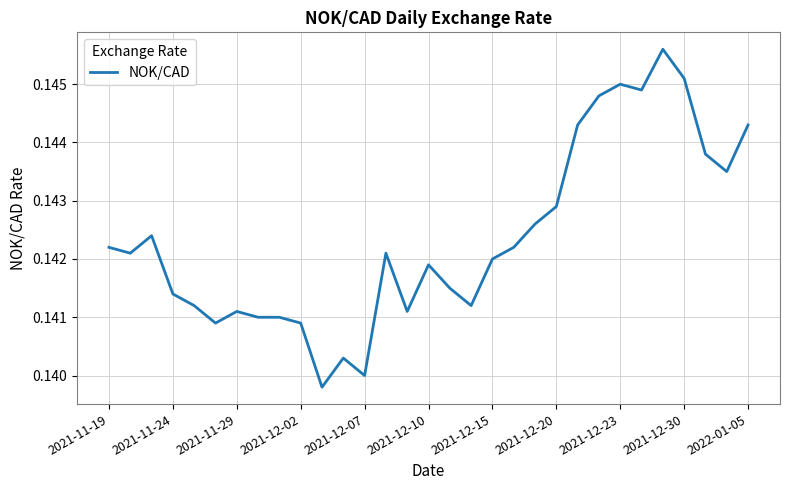

How many interior local valleys (lower than both neighbors) does the data have?

8